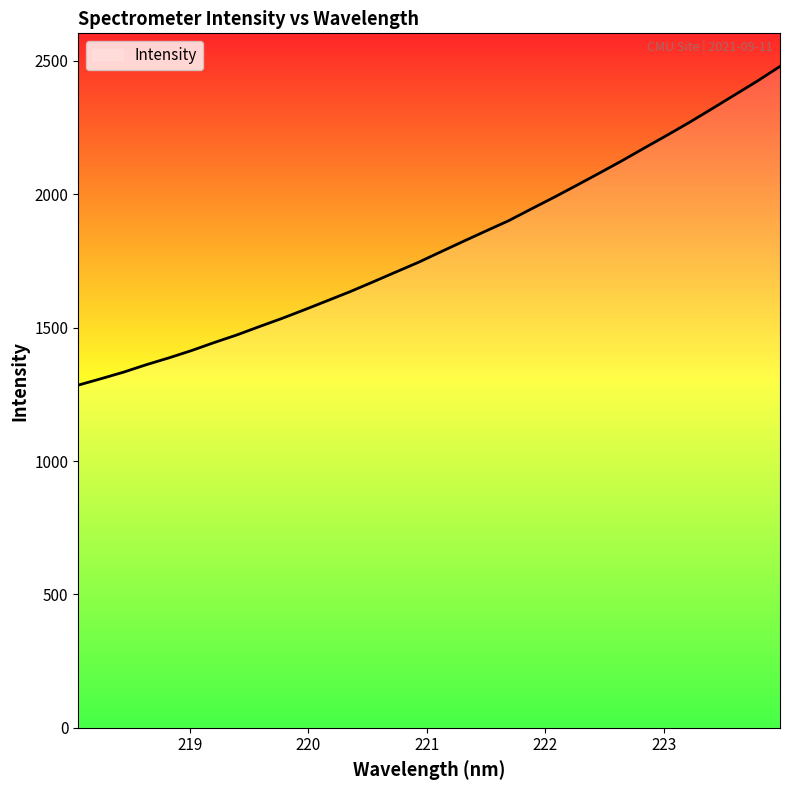

What is the maximum value shown in the chart?

2479.3